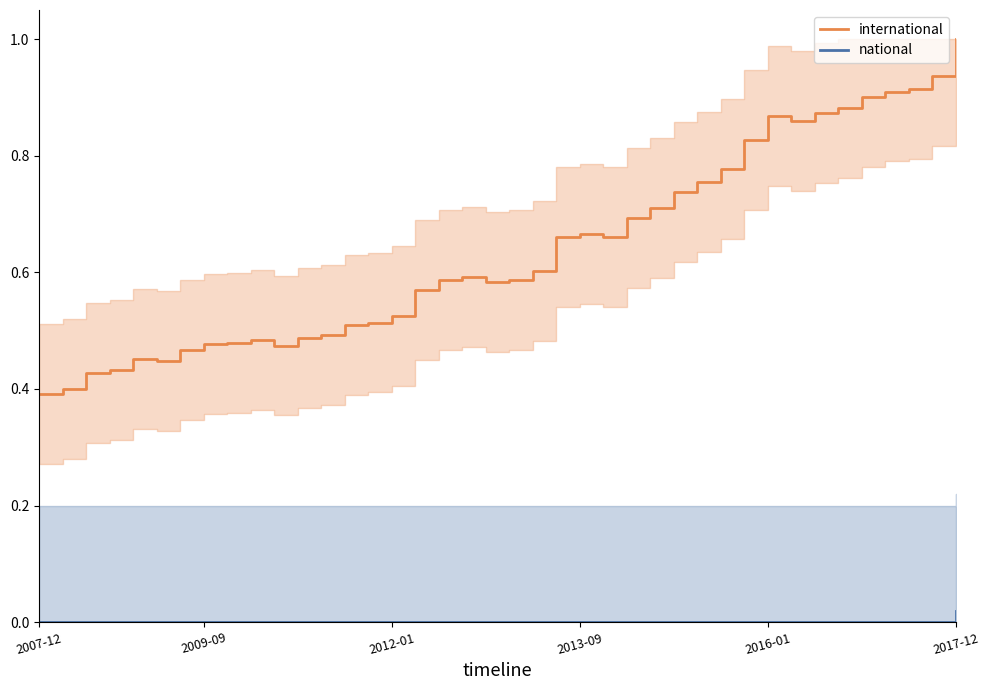

Which category has the highest value in the international series?

2017-12